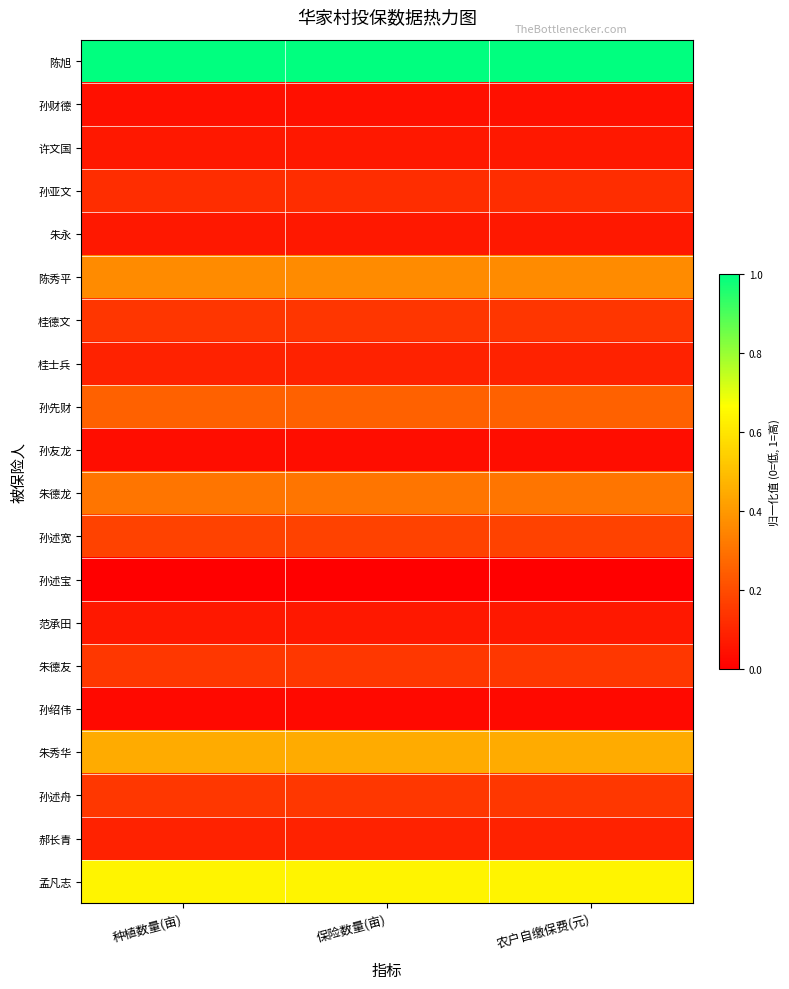

At 农户自缴保费(元), list the series in order from smallest to largest.

孙述宝, 孙绍伟, 孙友龙, 孙财德, 范承田, 许文国, 朱永, 桂士兵, 郝长青, 孙亚文, 桂德文, 朱德友, 孙述舟, 孙述宽, 孙先财, 朱德龙, 陈秀平, 朱秀华, 孟凡志, 陈旭